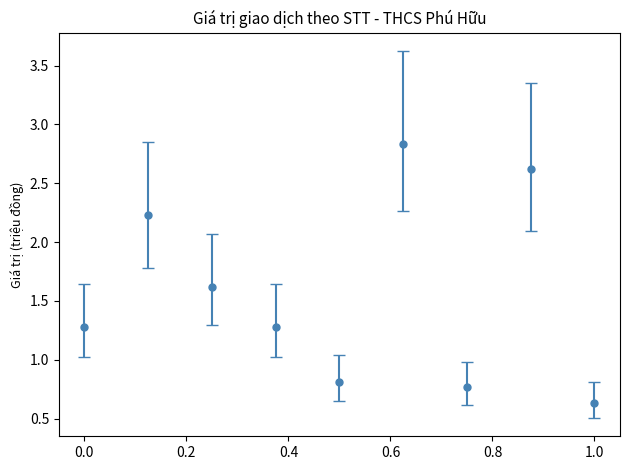

What is the average value?

1.6